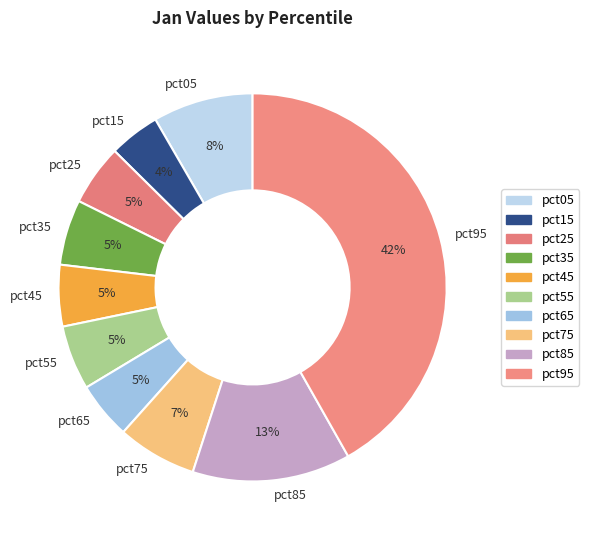

What percentage is the pct45 slice, to the nearest percent?

5%